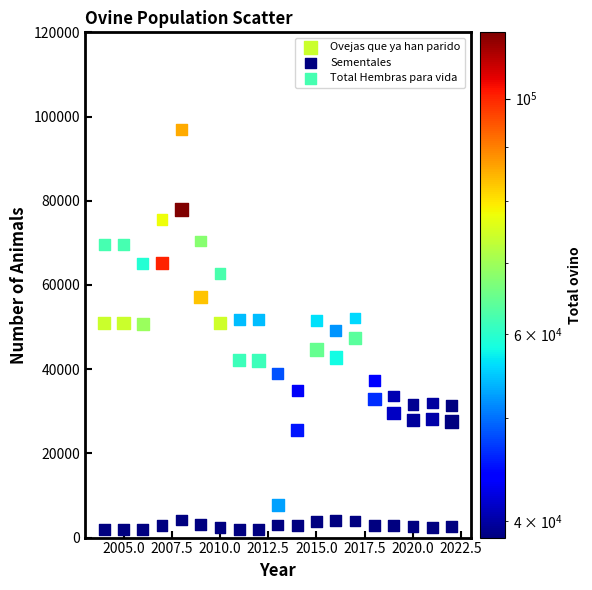

Which series reaches the minimum Y coordinate?

Sementales